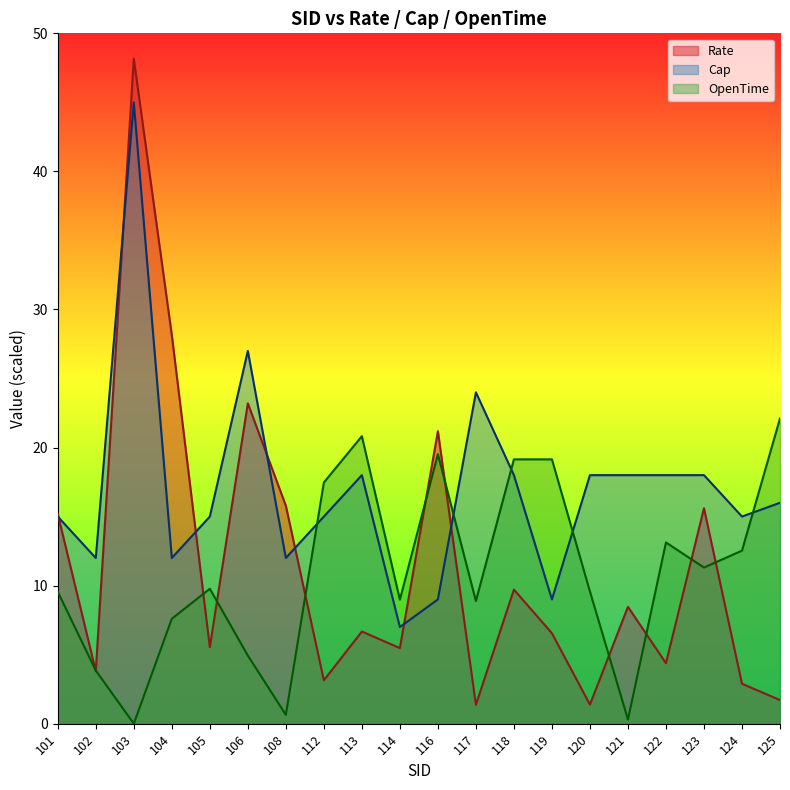

What value does the Cap series have at 123?

18.0